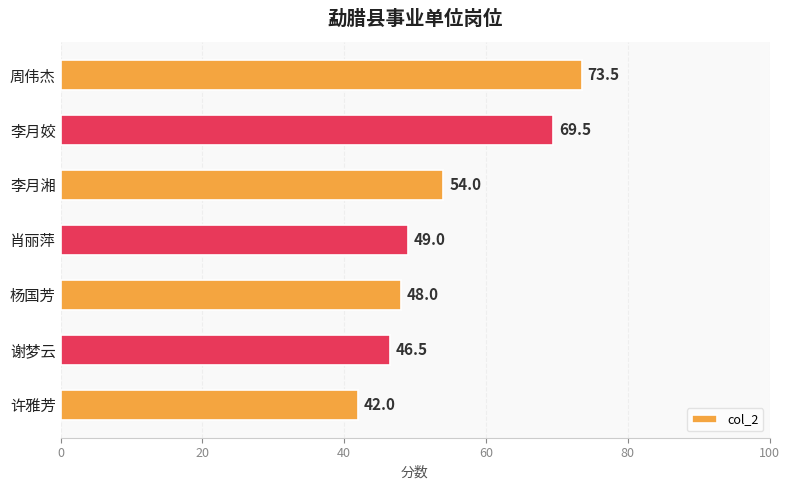

Rank the categories by value from highest to lowest.

周伟杰, 李月姣, 李月湘, 肖丽萍, 杨国芳, 谢梦云, 许雅芳